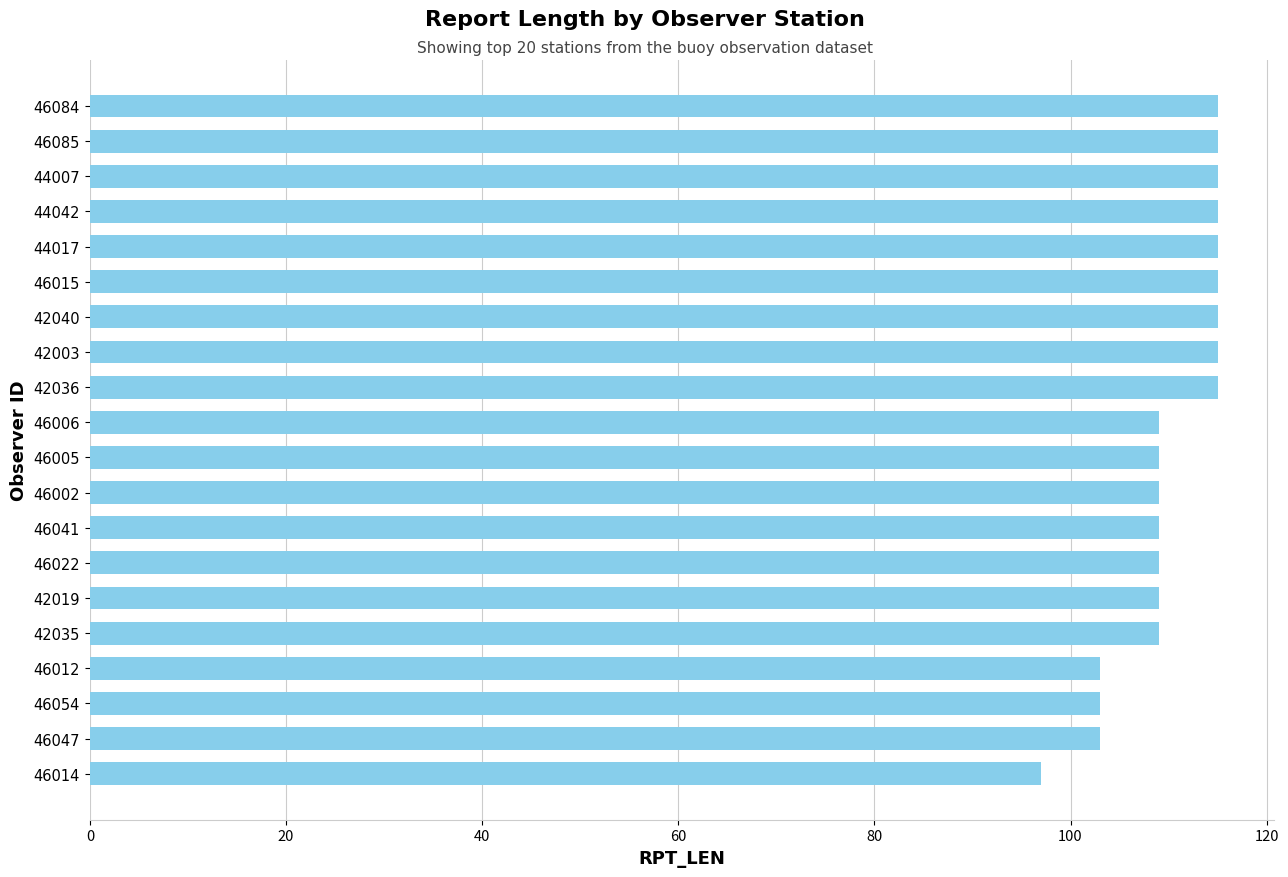

Between 46014 and 46002, which is larger?

46002